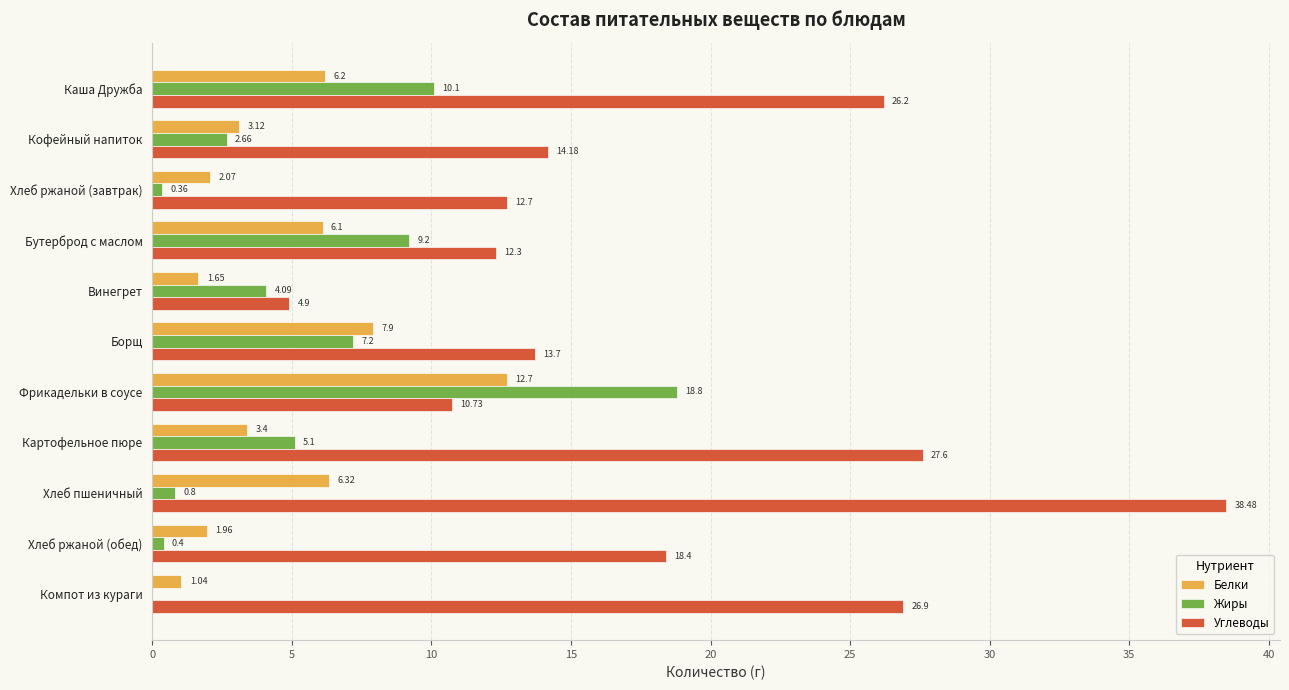

Which series has the largest total across all categories?

Углеводы